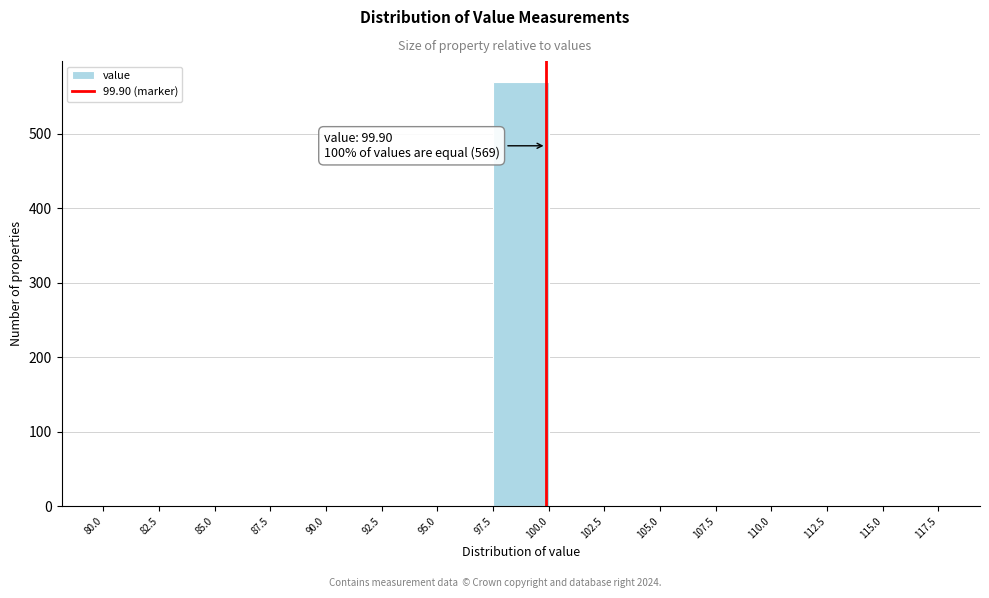

Over which range of the x-axis is the bar tallest?

97.5 to 100.0